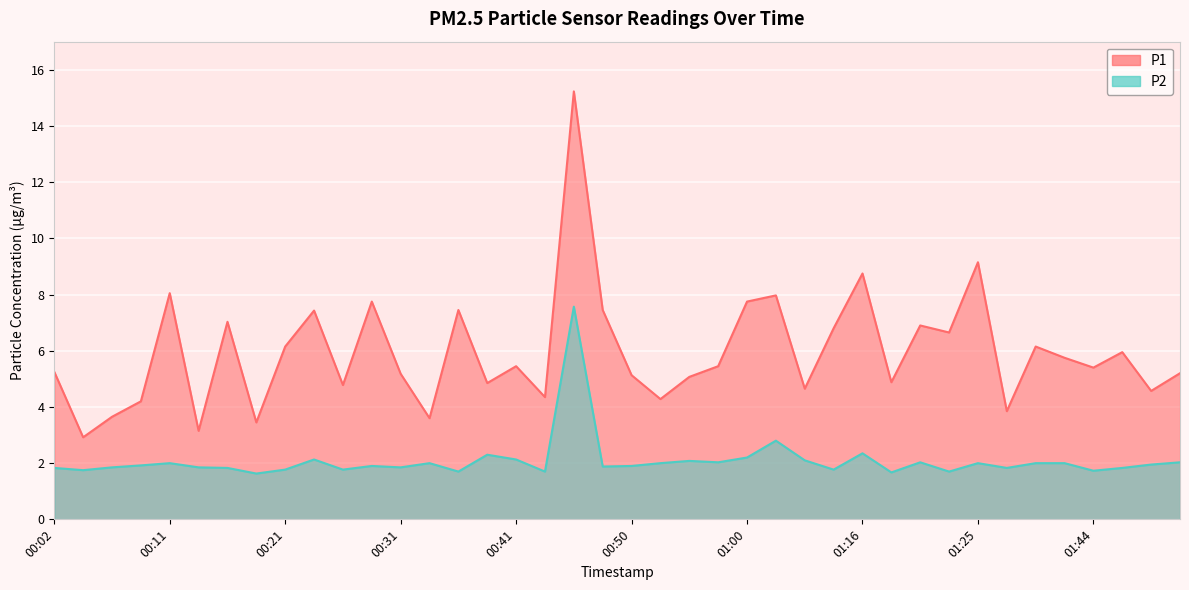

How many categories are shown in the chart?

40